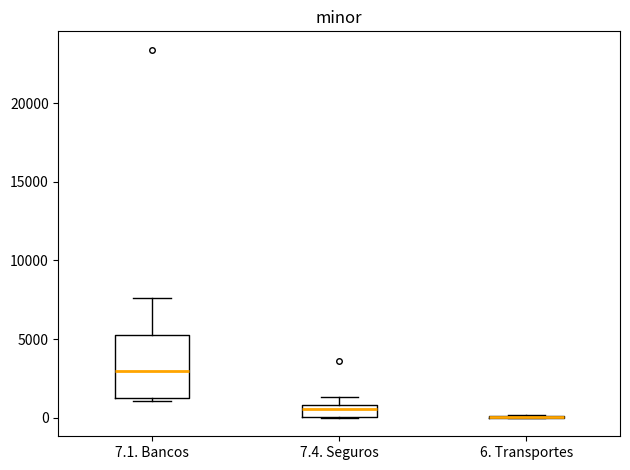

Which box is the tallest, from its lower edge to its upper edge?

7.1. Bancos